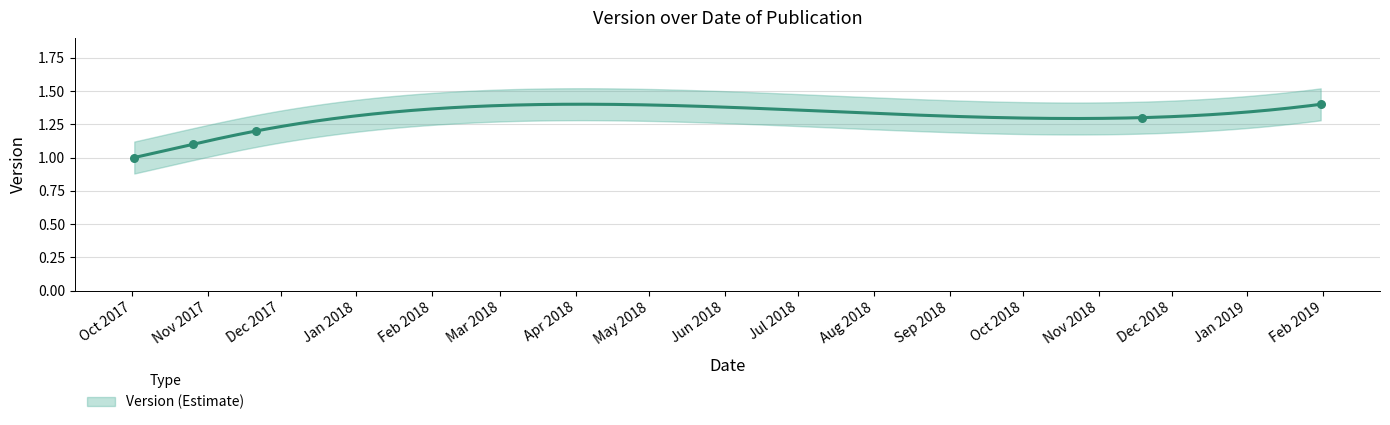

Approximately how many times larger is the value at 2018-11-19 compared to 2017-10-02?

1.3